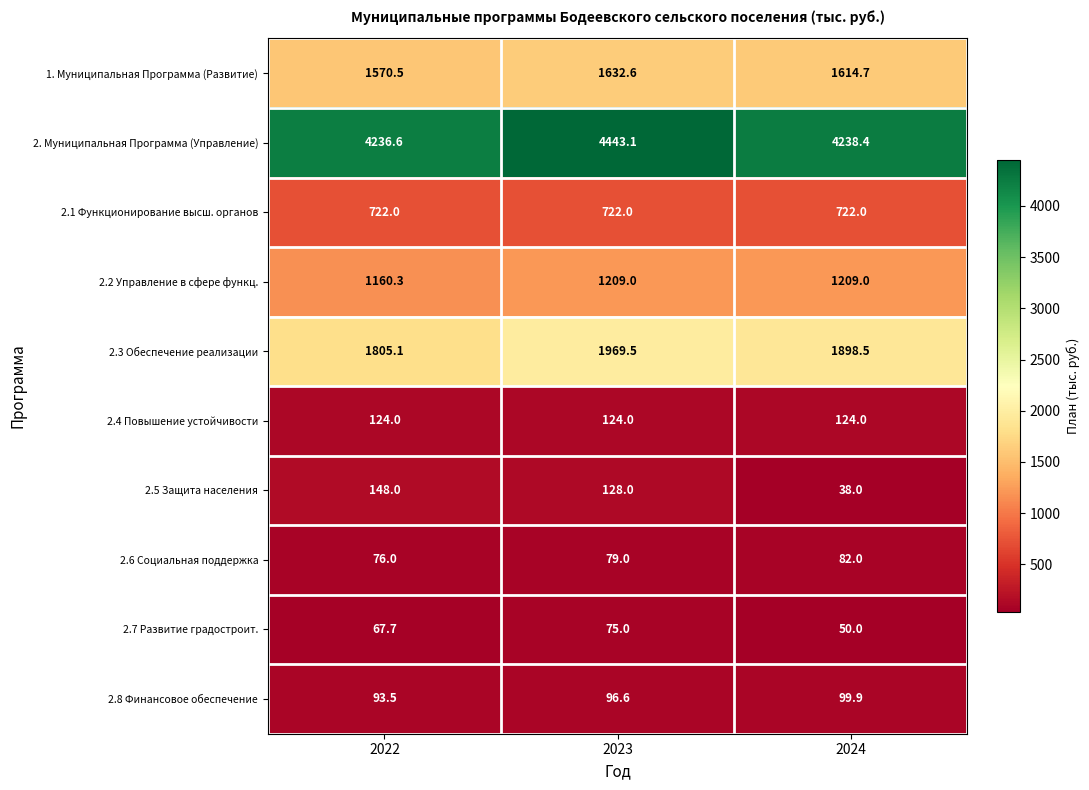

What is the sum of the 1. Муниципальная Программа (Развитие) values at 2023 and 2022?

3203.1